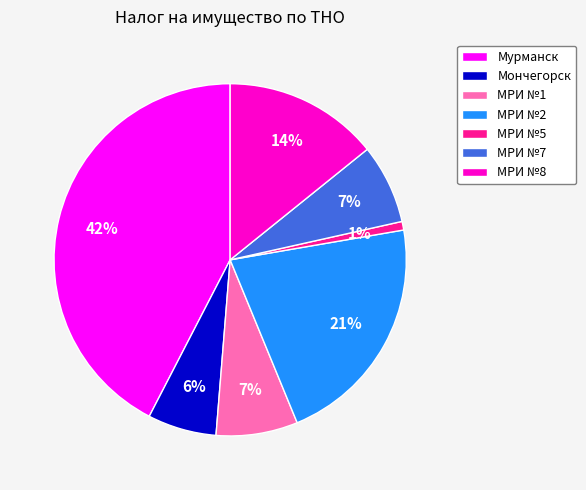

The МРИ №7 slice represents 14% of the pie. True or false?

False